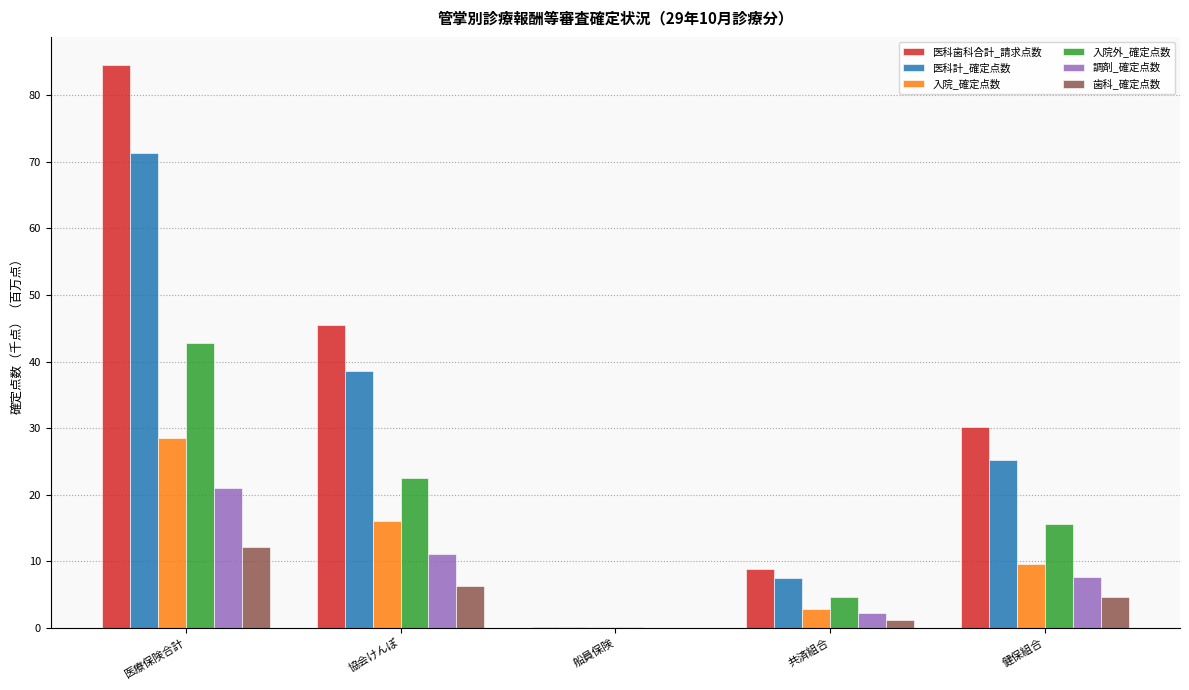

How many values in the 医科歯科合計_請求点数 series exceed 30?

3